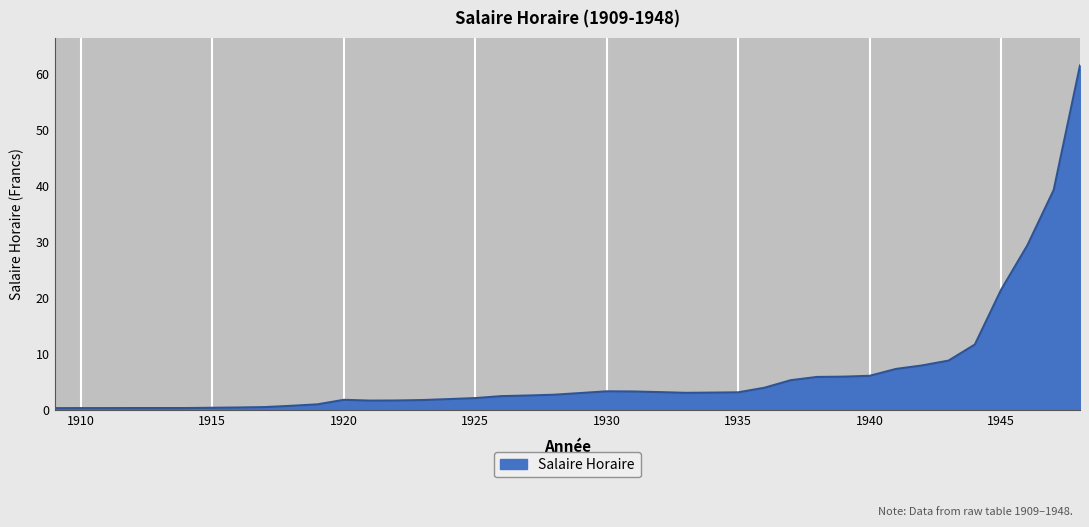

What is the greatest value displayed?

61.6